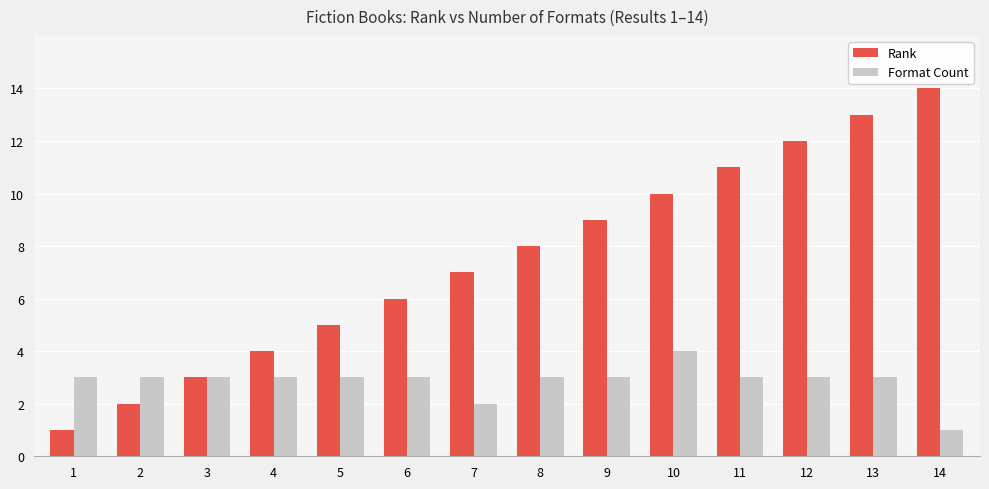

The value of Format Count at 1 is 4. True or false?

False